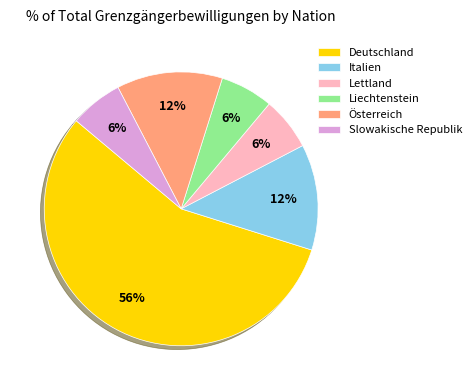

What is the ratio of the value at Österreich to the value at Lettland?

2.0